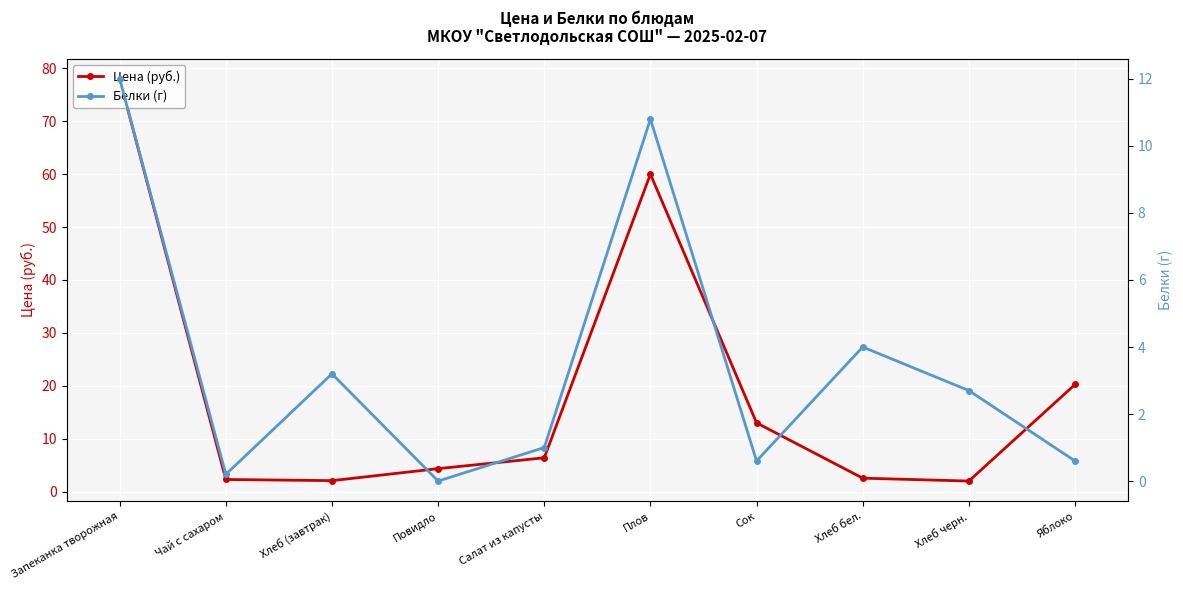

List the series in order of their overall mean, lowest first.

Белки (г), Цена (руб.)